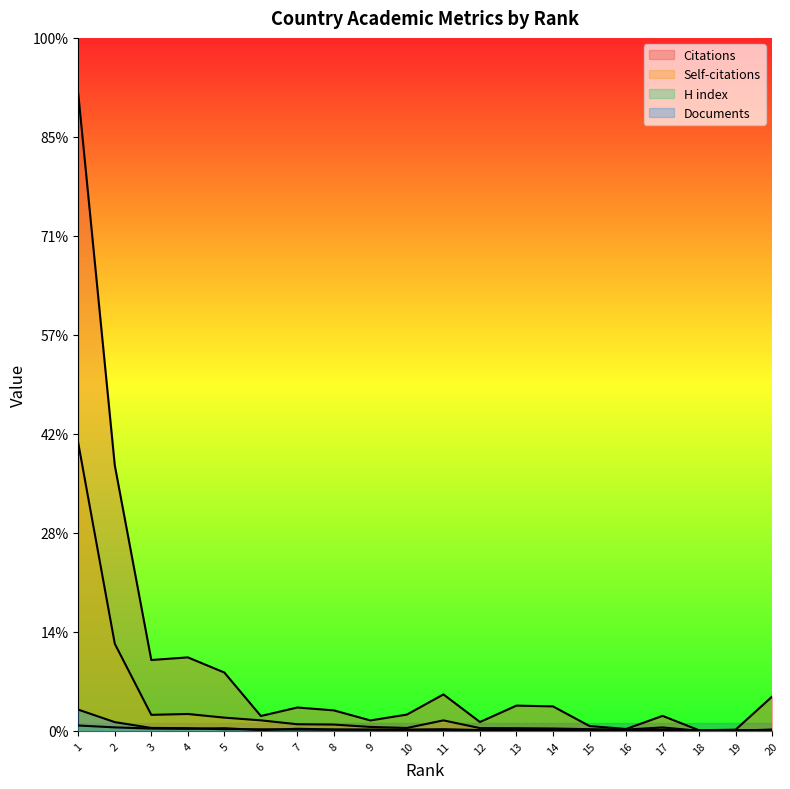

At which category does Citations reach its first local peak?

4